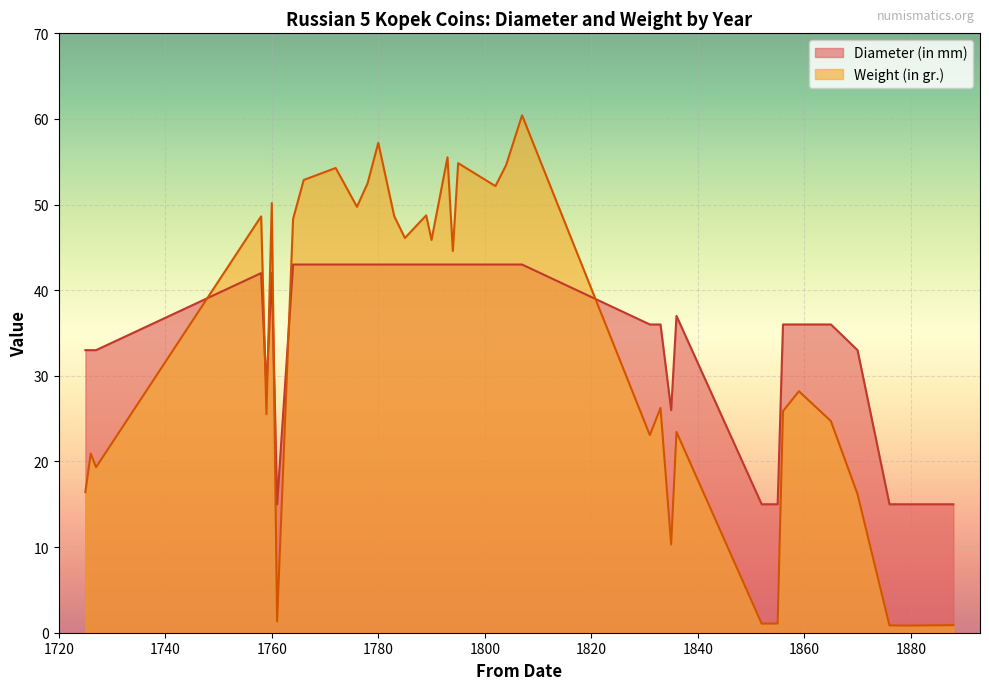

Count the number of data series in this chart.

2